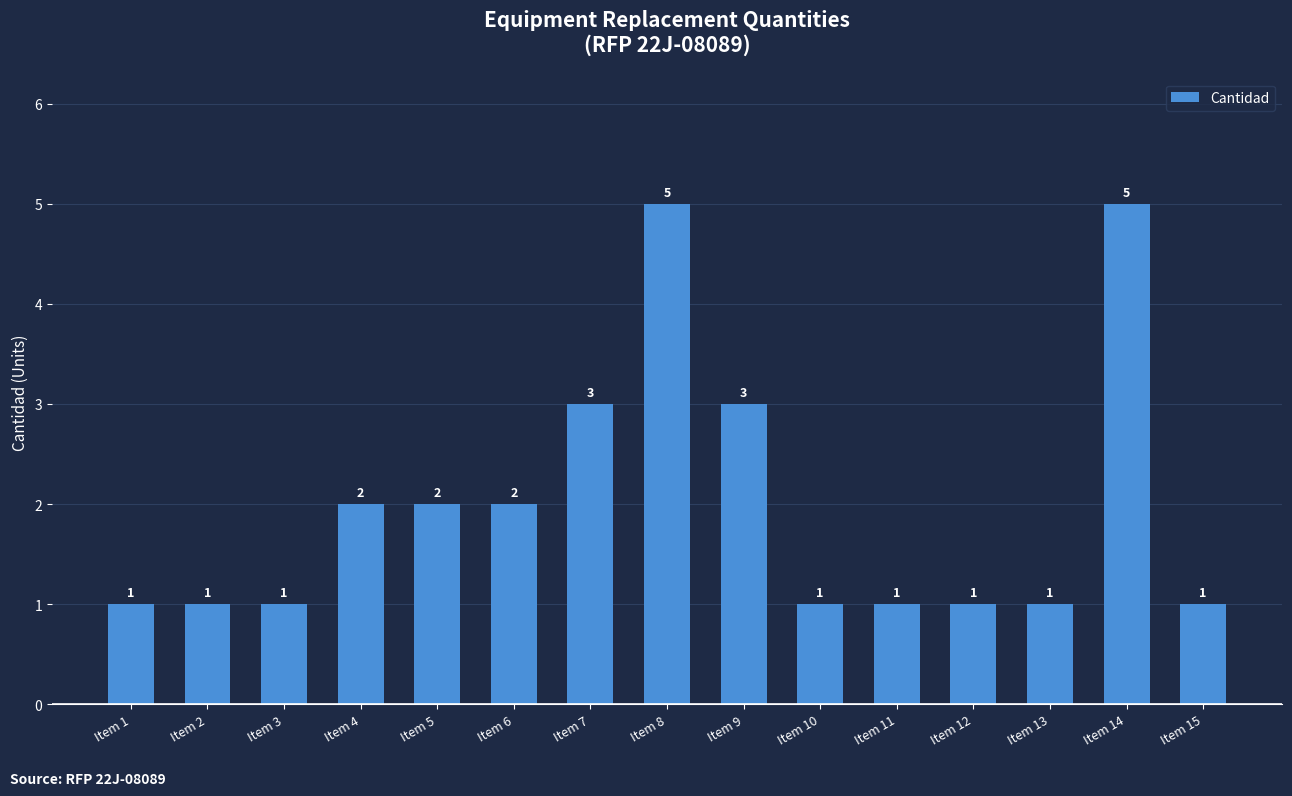

What is the value of the 8th bar from the left?

5